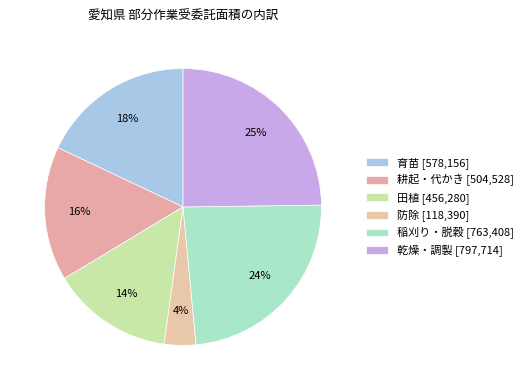

How many segments does this pie chart have?

6